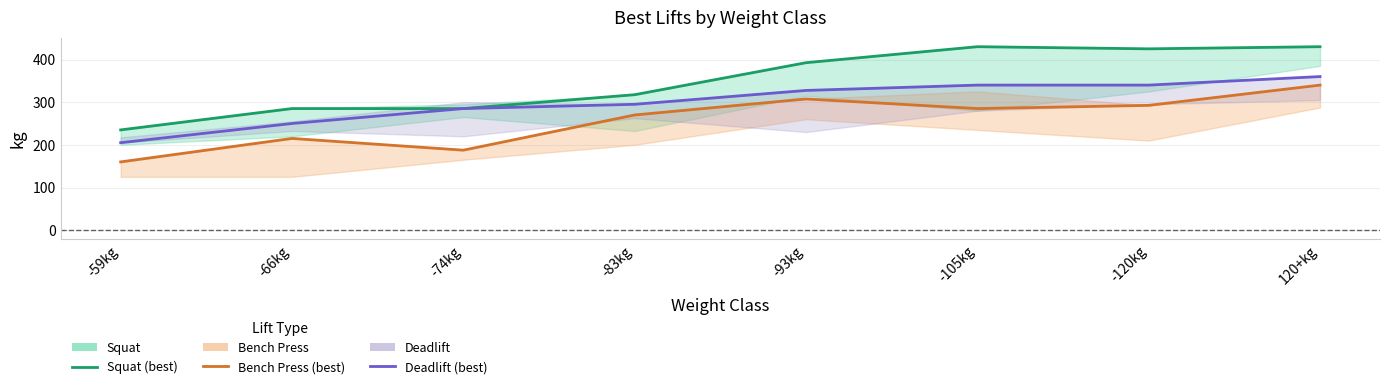

What are all the series names shown in the legend?

Squat, Bench Press, Deadlift